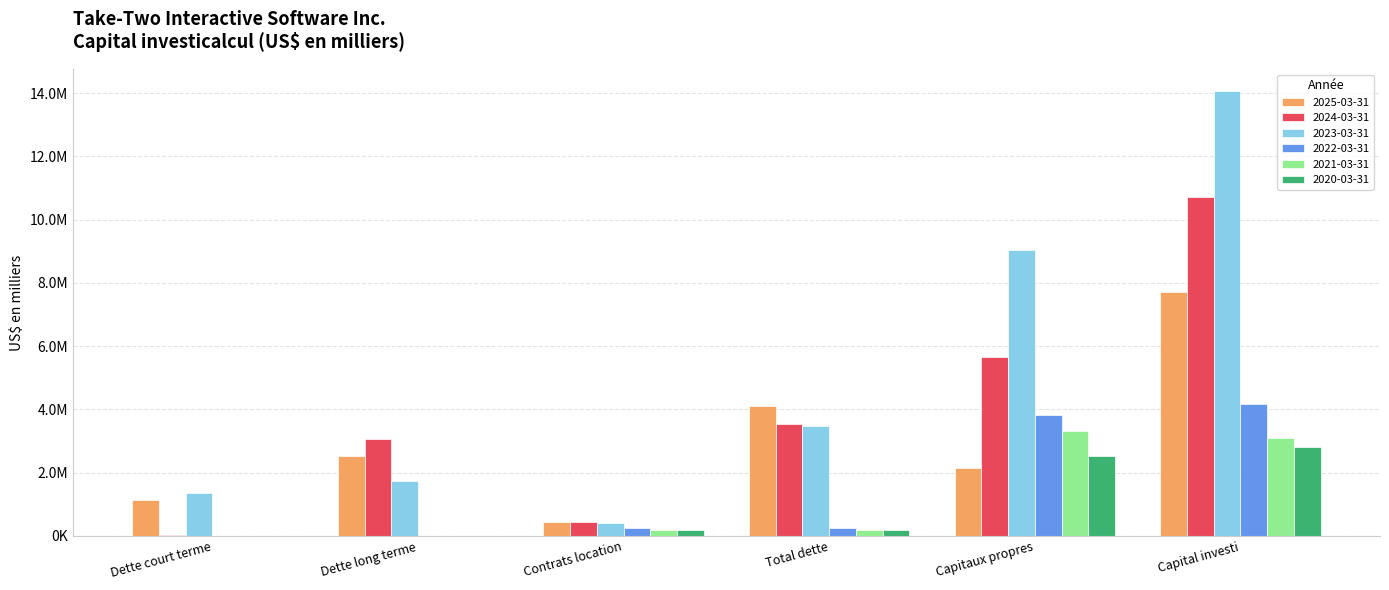

Does the chart contain stacked bars?

No